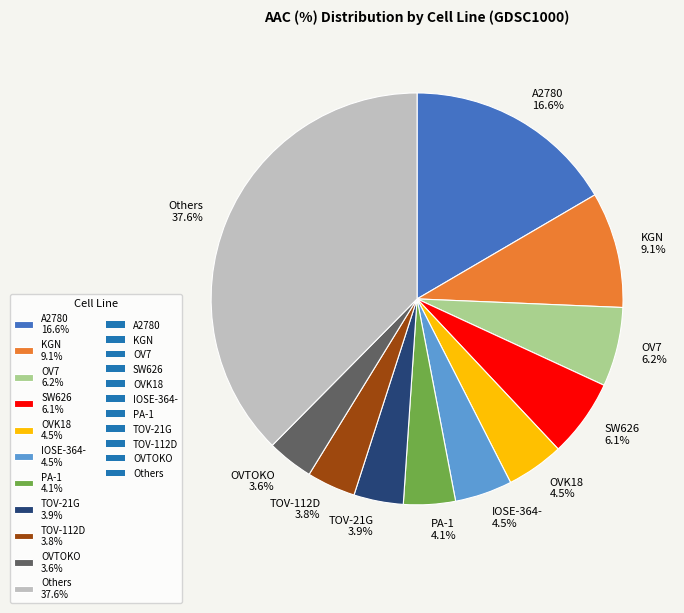

Which slice is the largest?

Others 37.6%